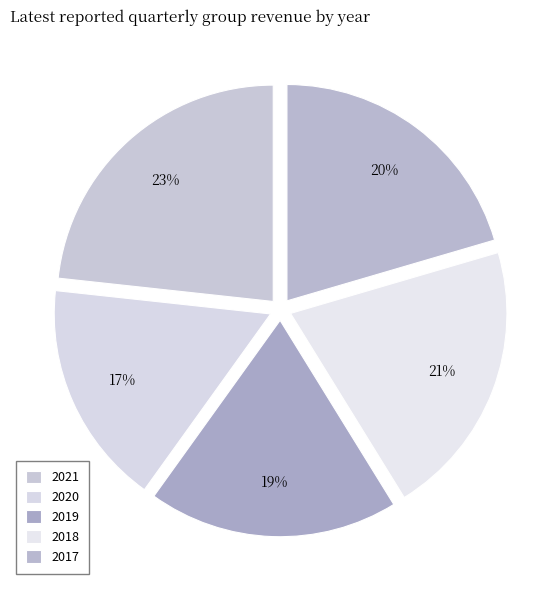

How many slices are in this pie chart?

5